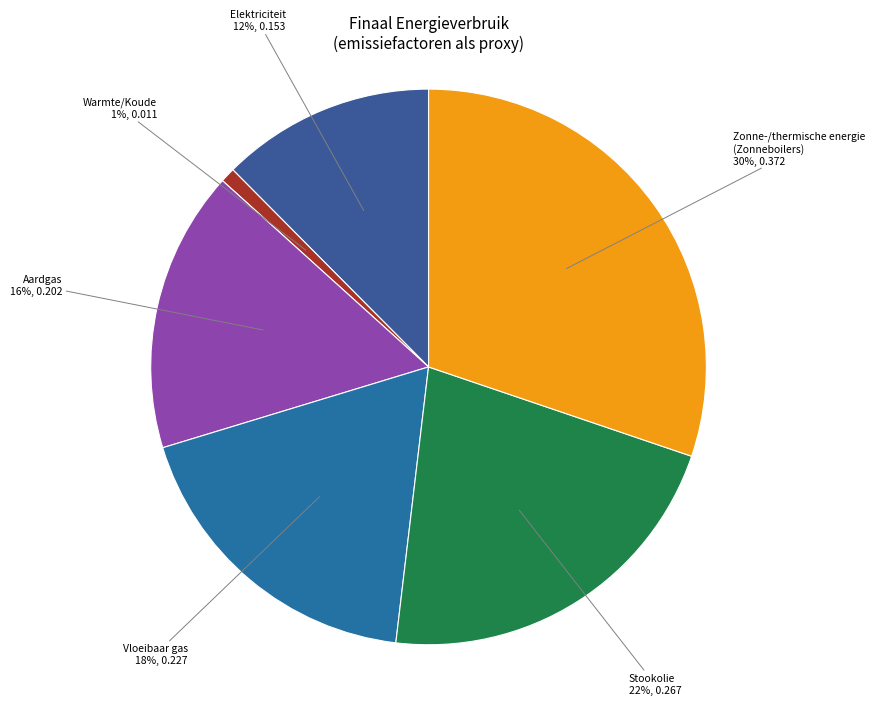

Does any single category account for the majority?

No